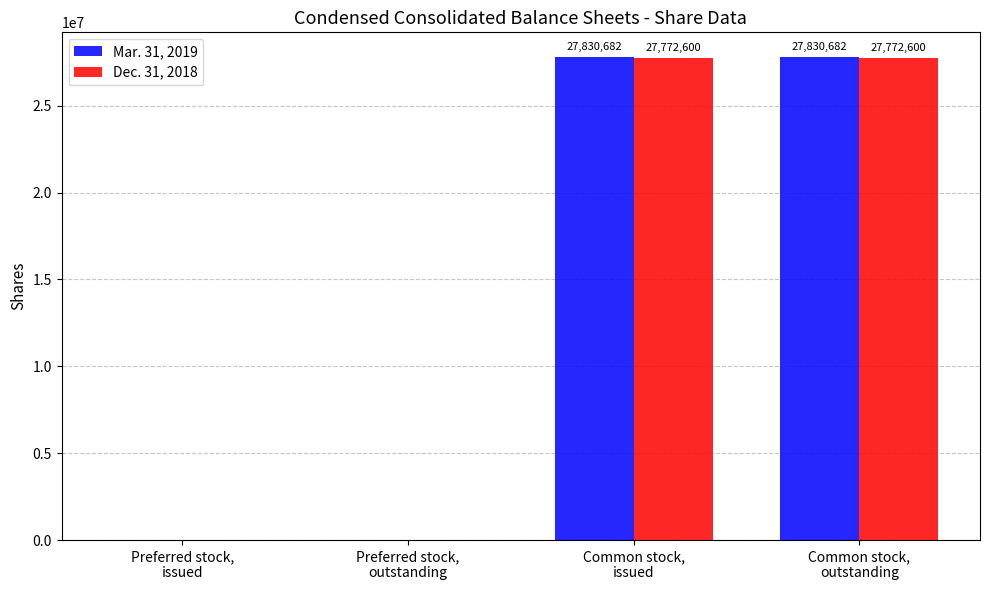

How many values in Mar. 31, 2019 are above zero?

2